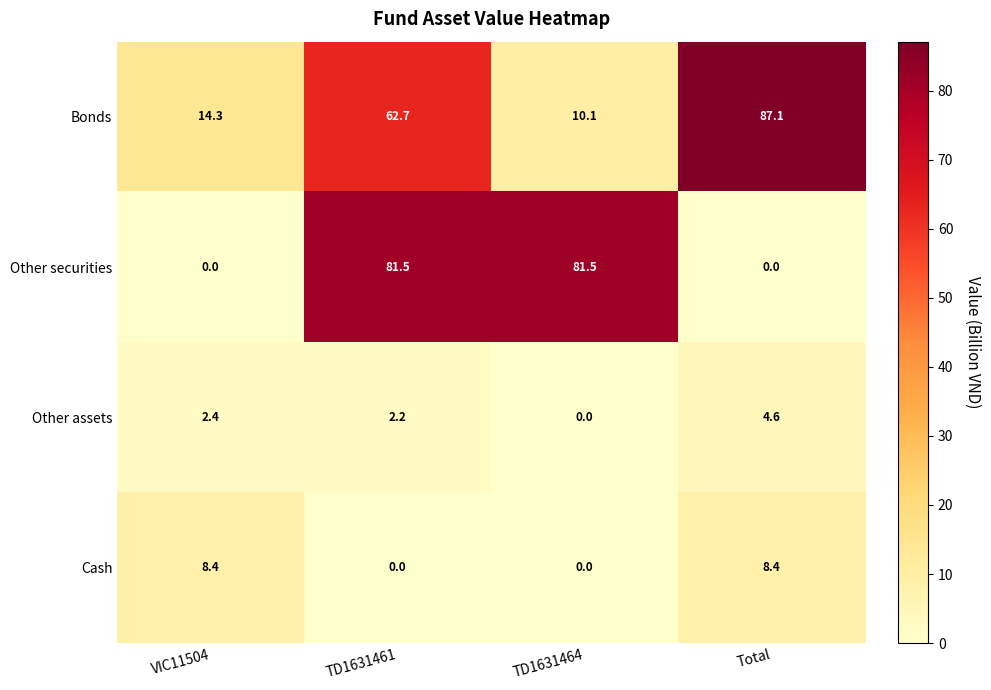

Rank the categories by Other assets value from lowest to highest.

TD1631464, TD1631461, VIC11504, Total